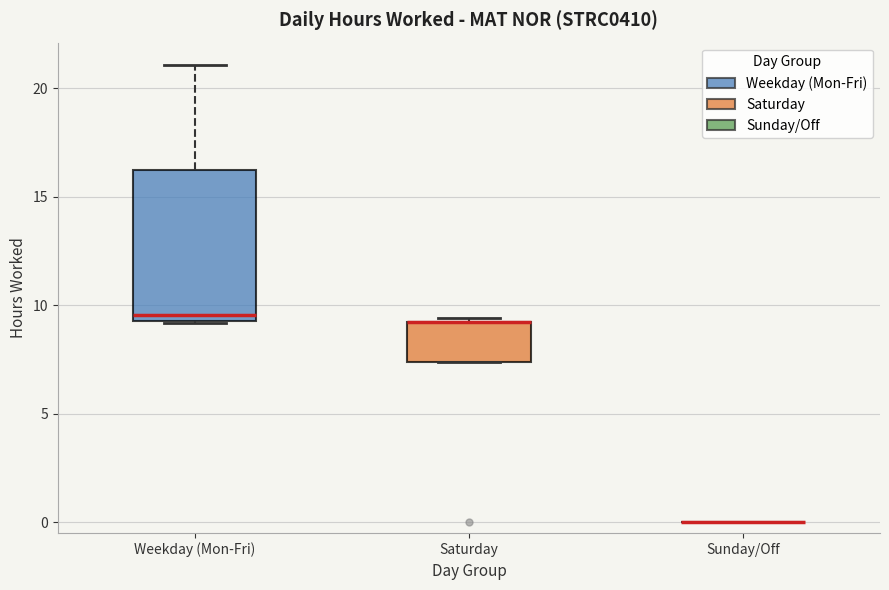

Where is the upper edge of the box for Saturday on the y-axis? The values are not printed on the chart, so give them approximately, as read against the axis.

9.0